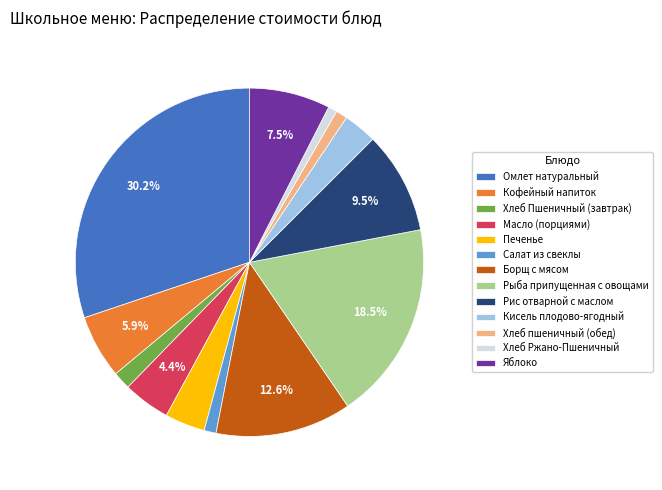

Which category has the biggest portion of the pie?

Омлет натуральный